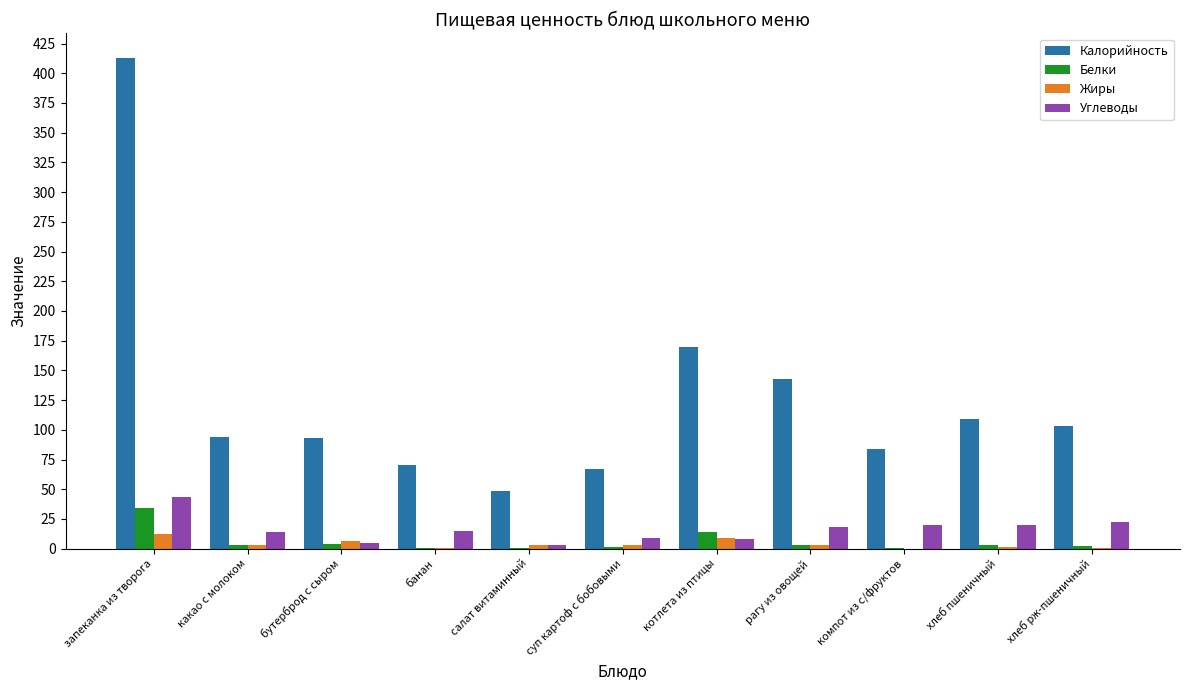

How many categories are shown in the chart?

11